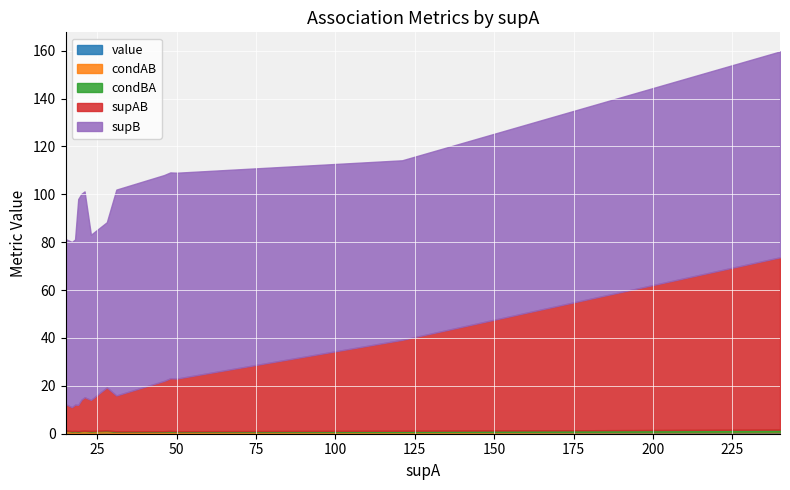

In value, how many points are lower than both neighbors (excluding endpoints)?

5